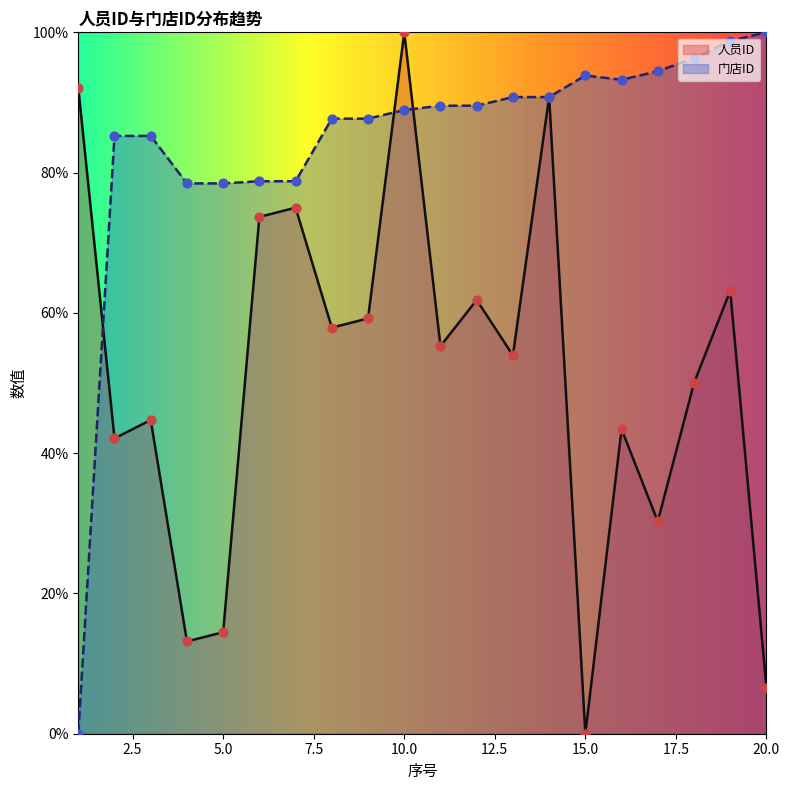

Is the value of 门店ID at 18 greater than the value of 人员ID at 3?

Yes